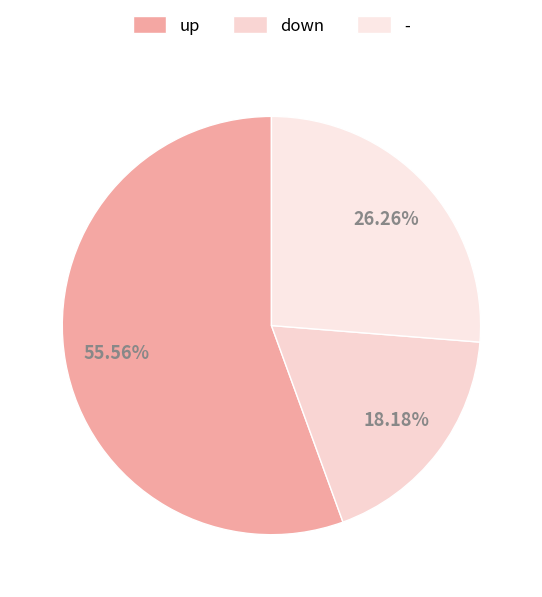

True or false: - accounts for 26% of the total.

True